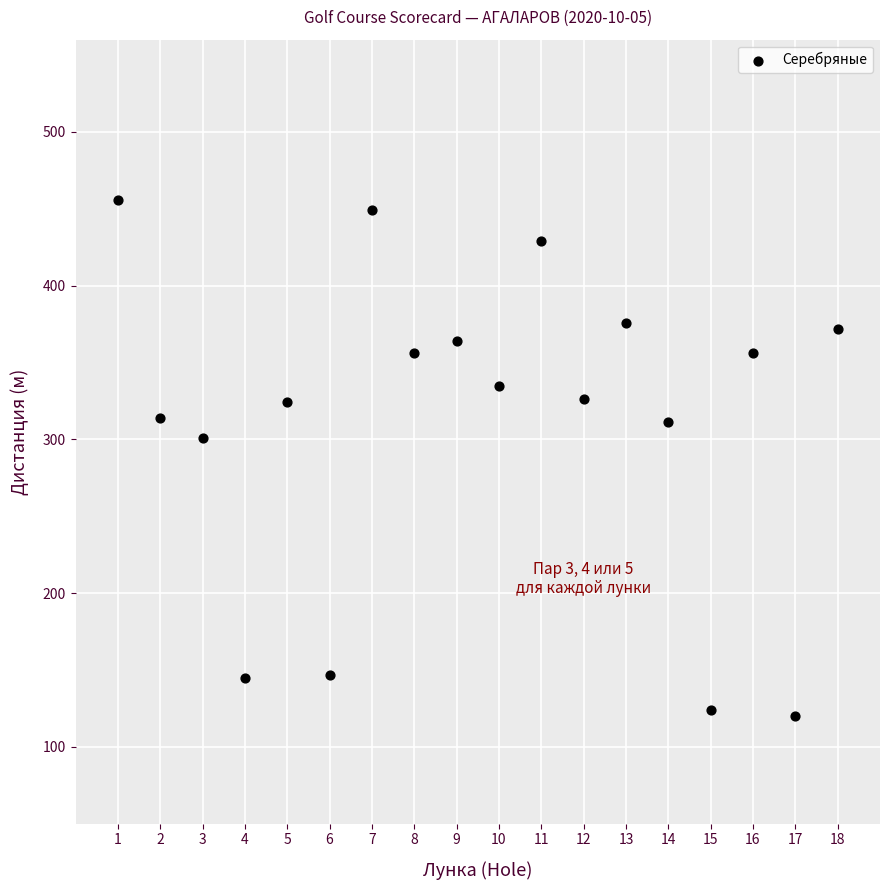

What is the range of X values (max minus min)?

17